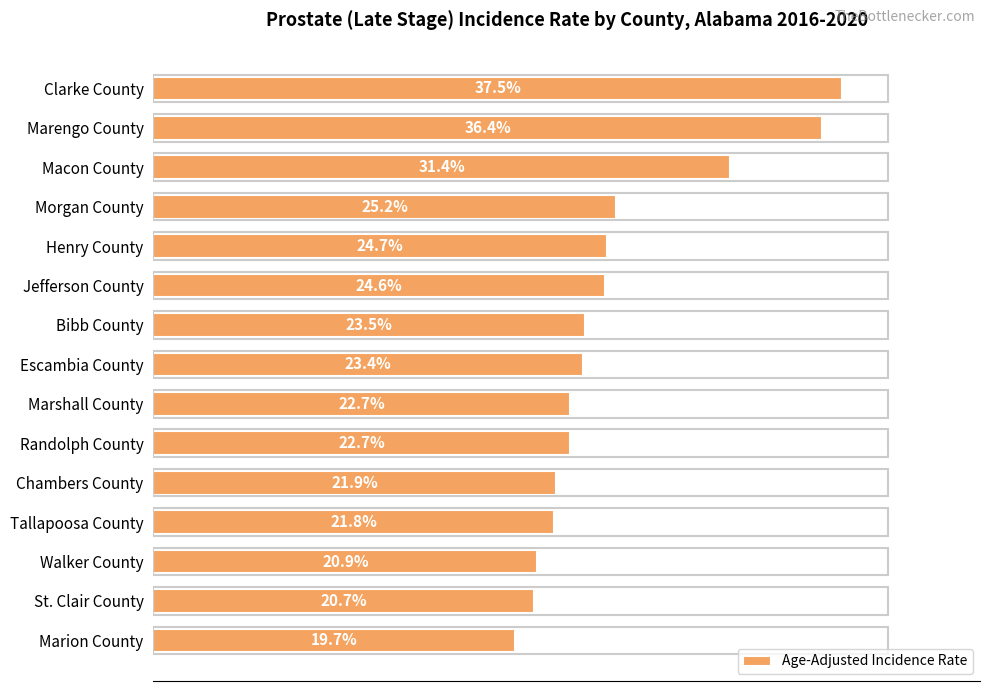

Between Morgan County and Marengo County, which is larger?

Marengo County